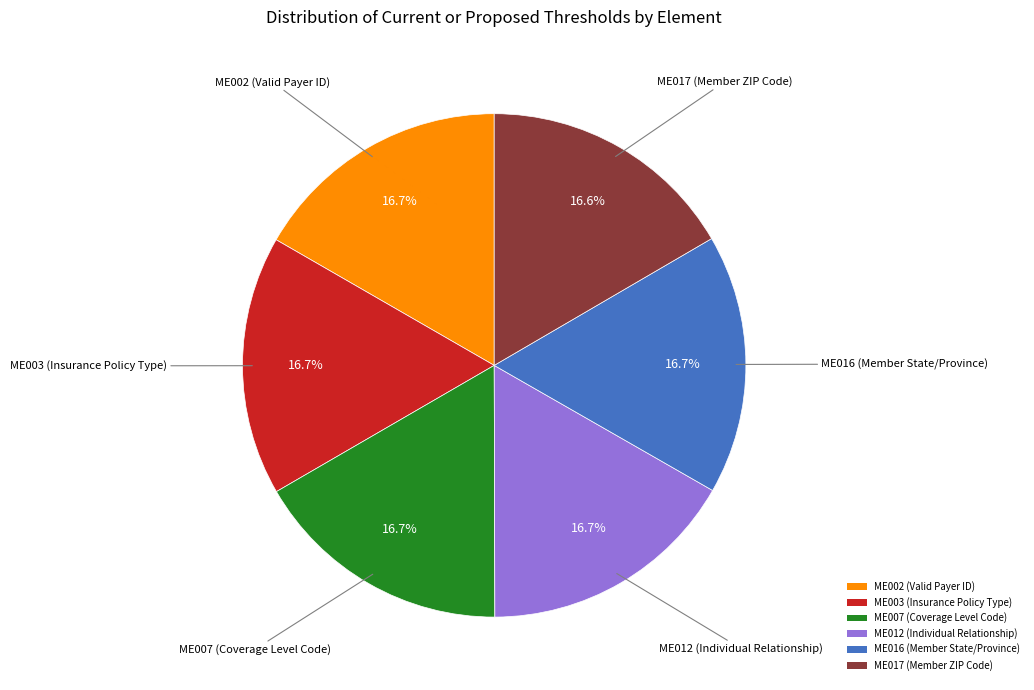

To the nearest percent, what portion does ME003 (Insurance Policy Type) represent?

17%